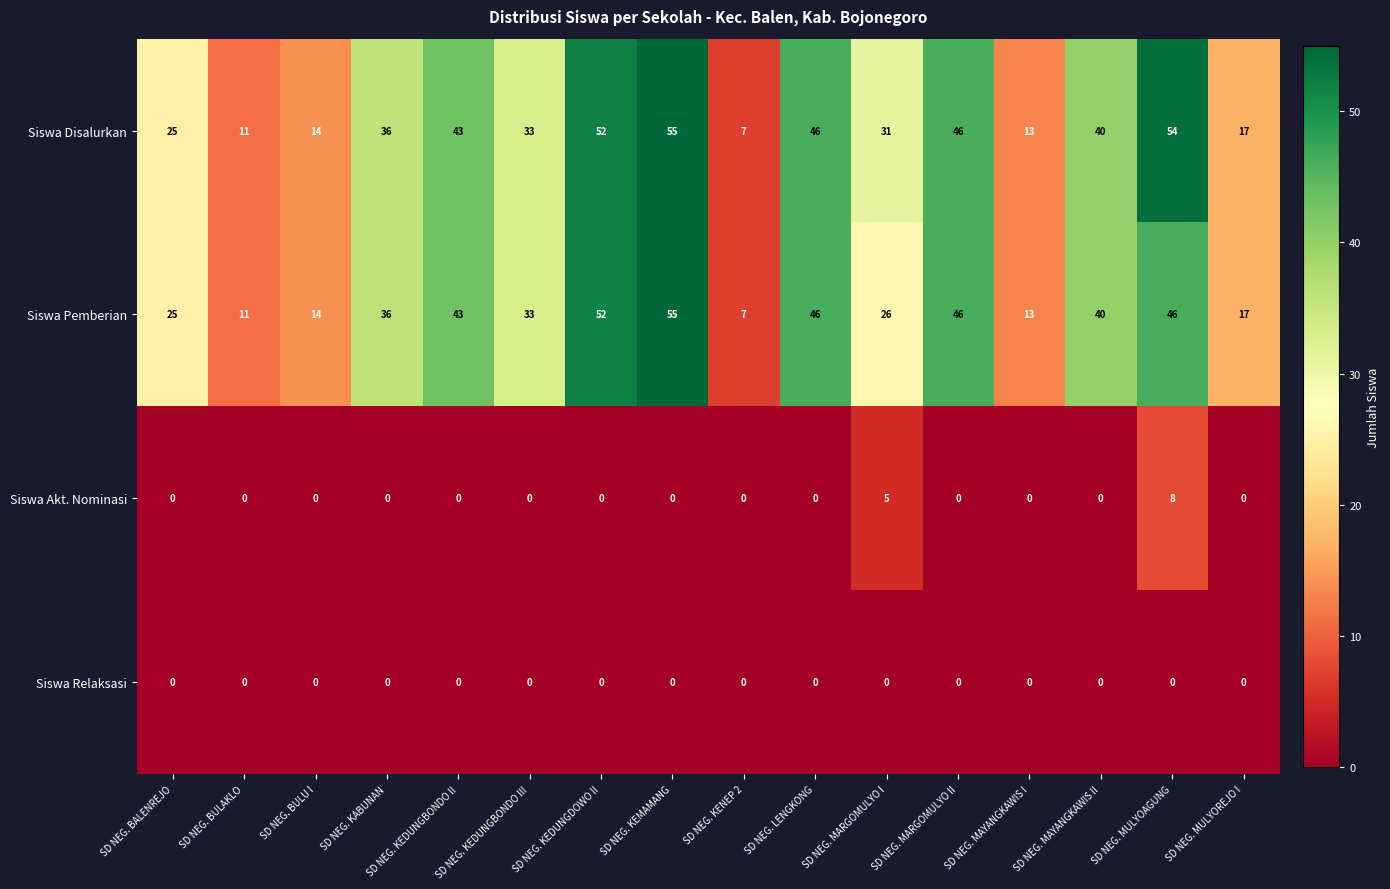

What is the difference between the maximum and minimum values in the Siswa Pemberian series?

48